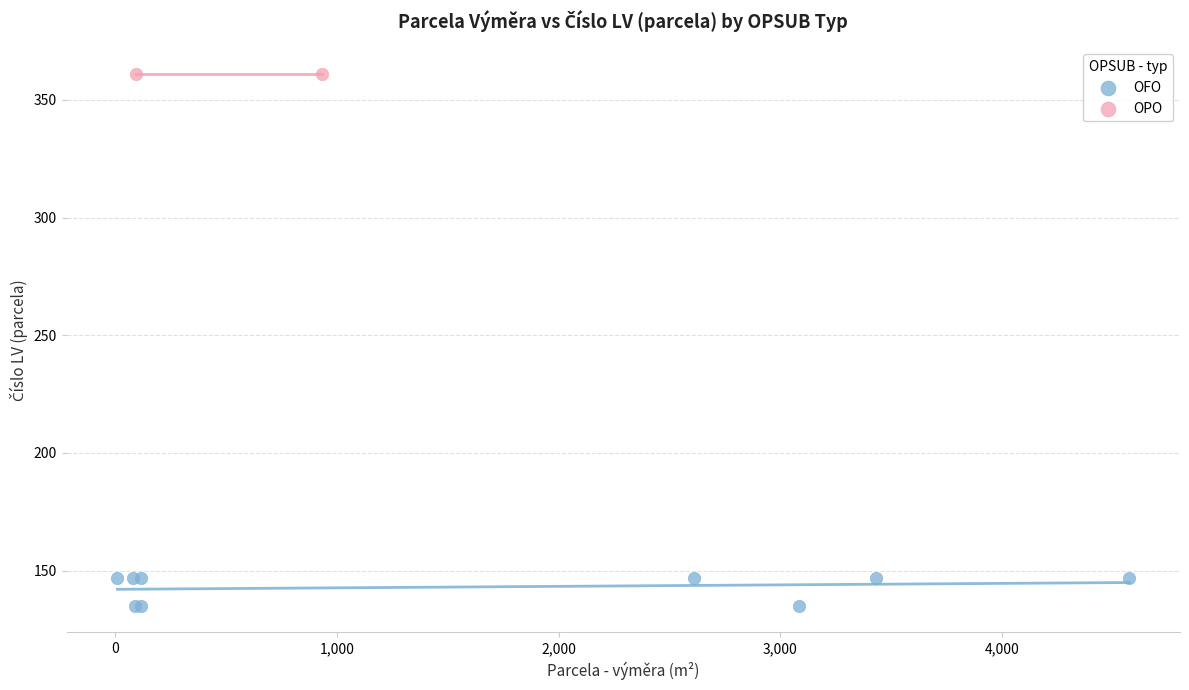

What are all the series names shown in the legend?

OFO, OPO